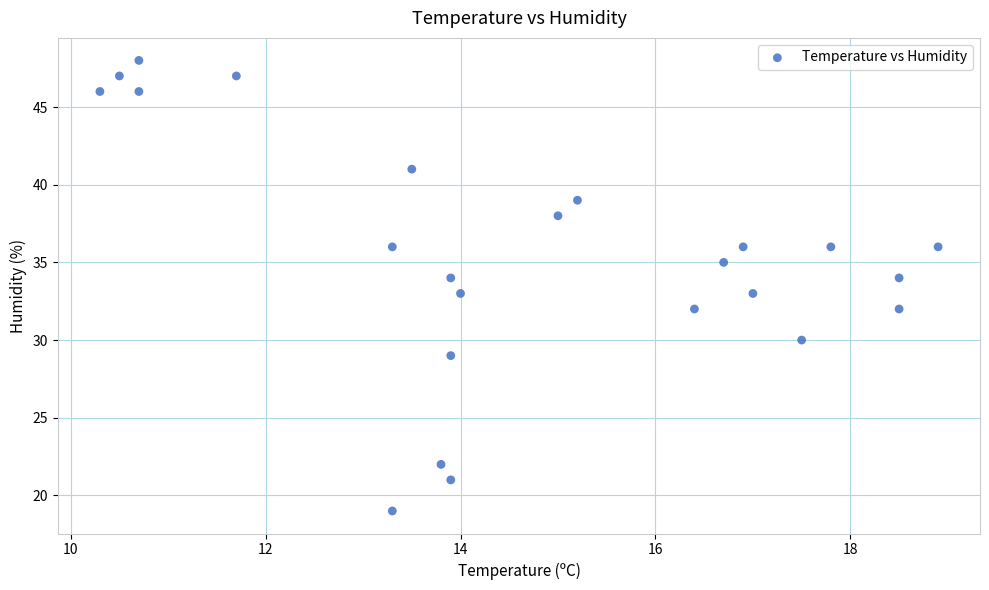

What is the range of Y values (max minus min)?

29